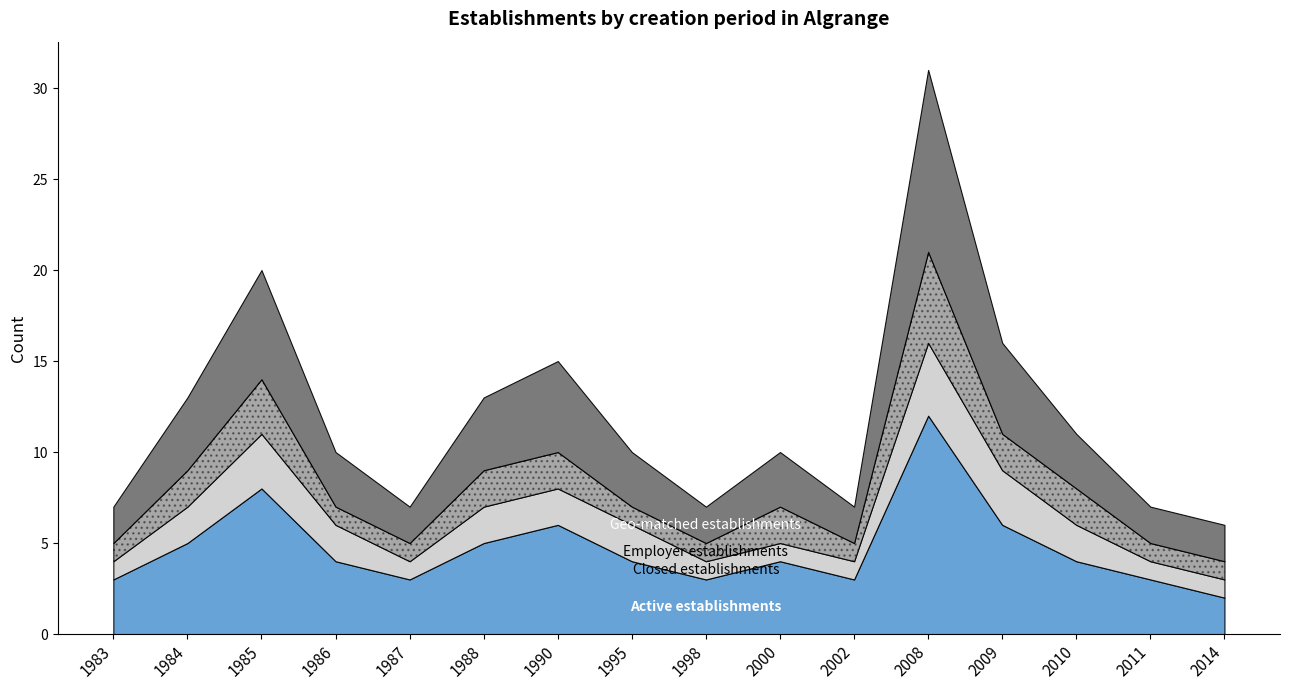

True or false: Employer establishments and Closed establishments intersect in this chart.

True